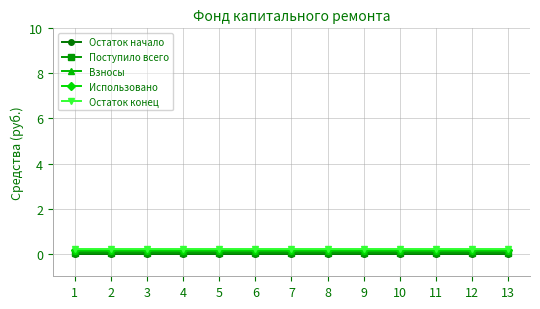

Where is Поступило всего nearest to the value 0?

1